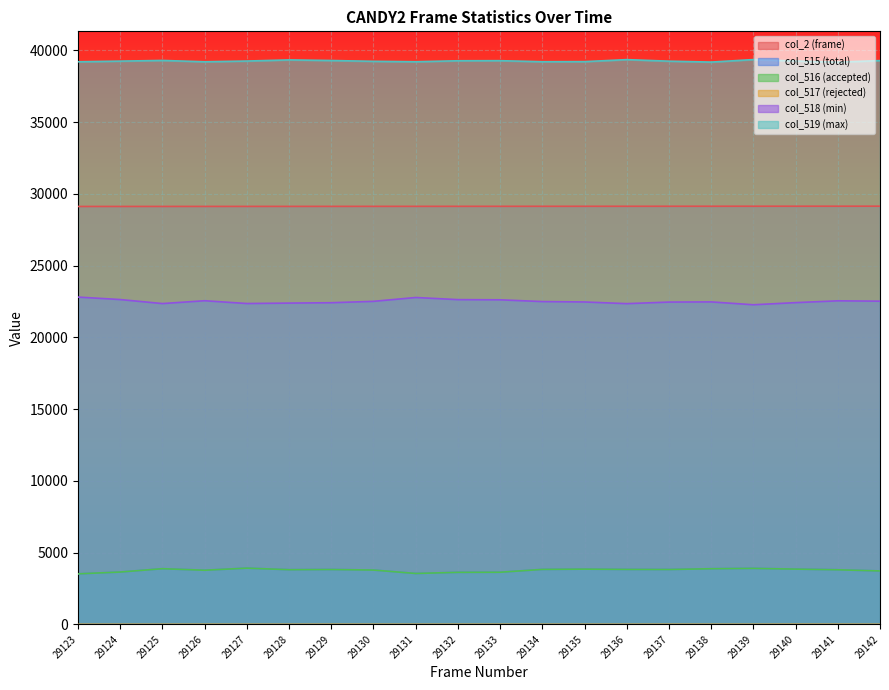

At which category is the sum across all series the highest?

29127